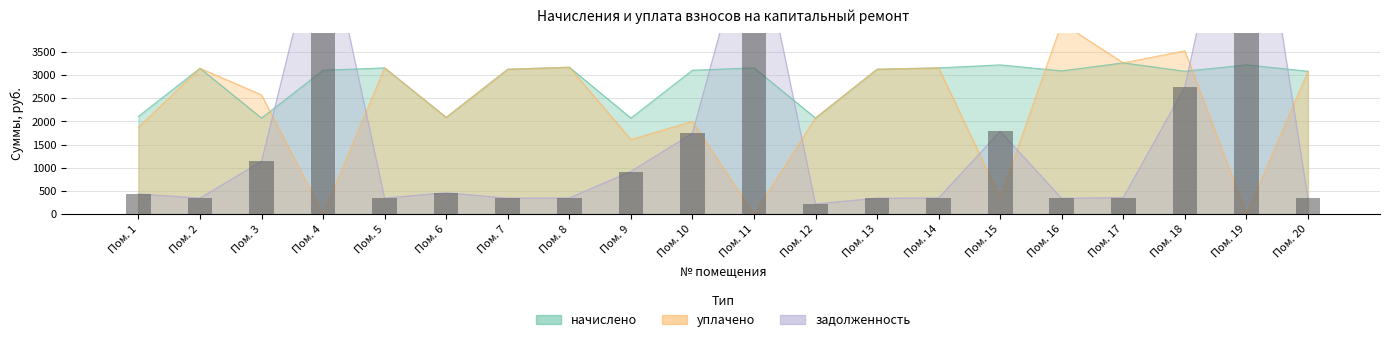

Is the value of задолженность at Пом. 12 greater than the value of уплачено at Пом. 12?

No